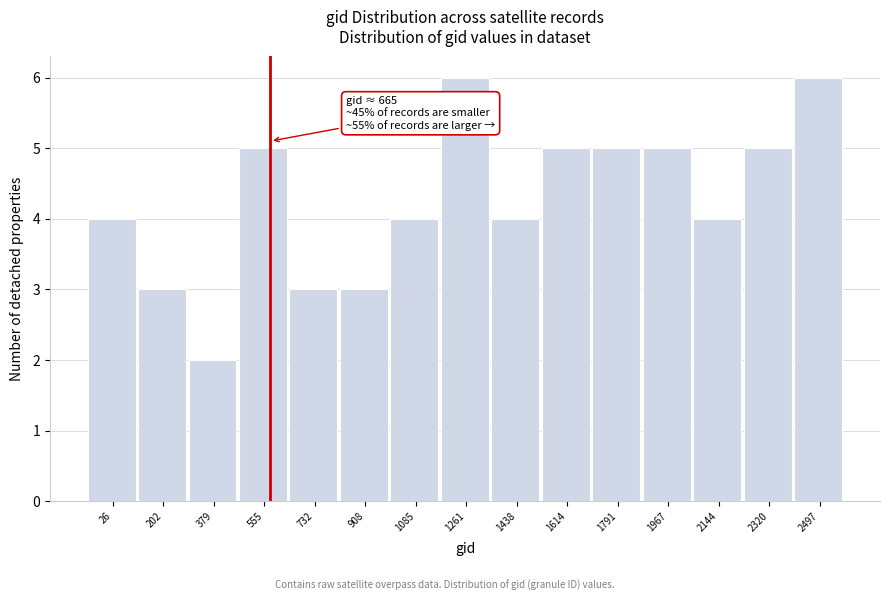

Reading left to right, transcribe all the data shown in this chart.

4	3	2	5	3	3	4	6	4	5	5	5	4	5	6